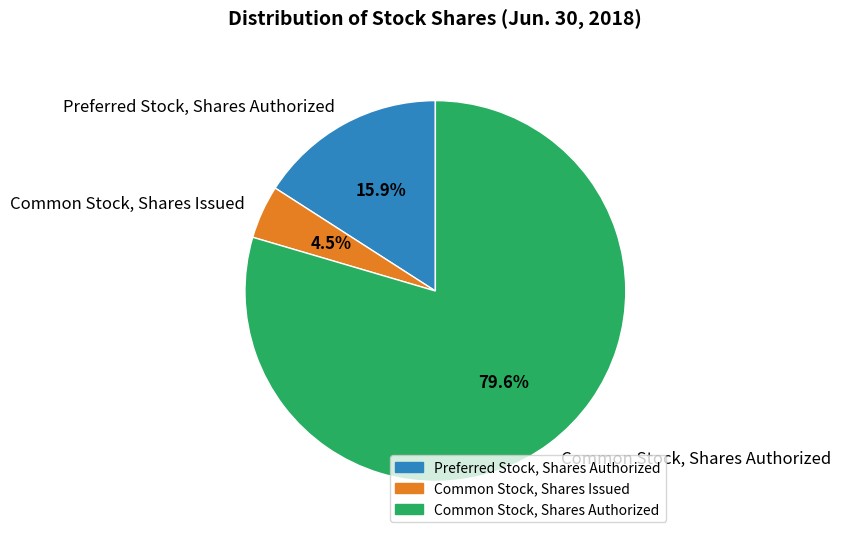

To the nearest percent, what percentage of the pie is Preferred Stock, Shares Authorized?

16%